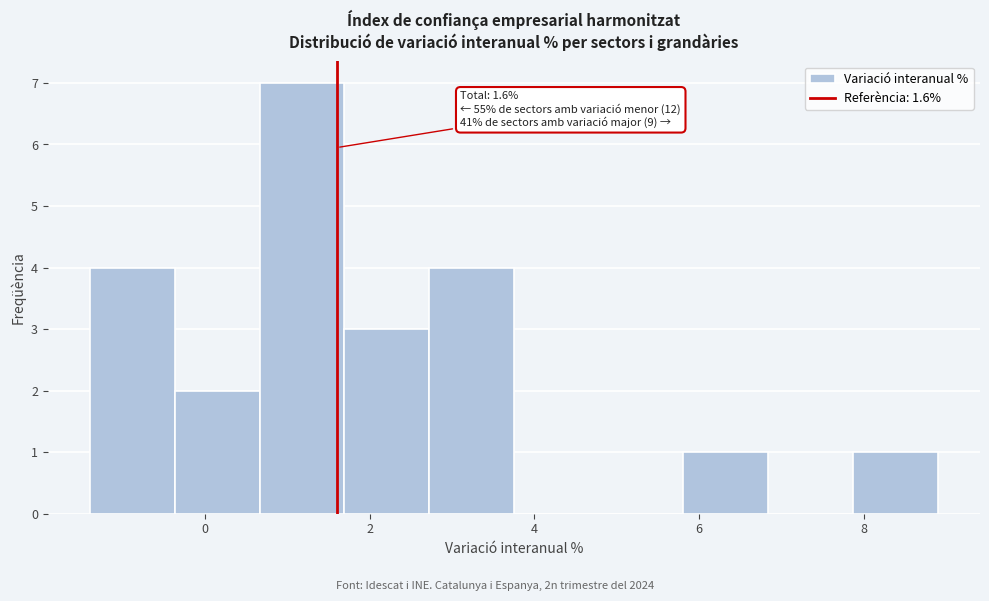

Which range on the x-axis has the tallest bar?

0.6 to 1.6